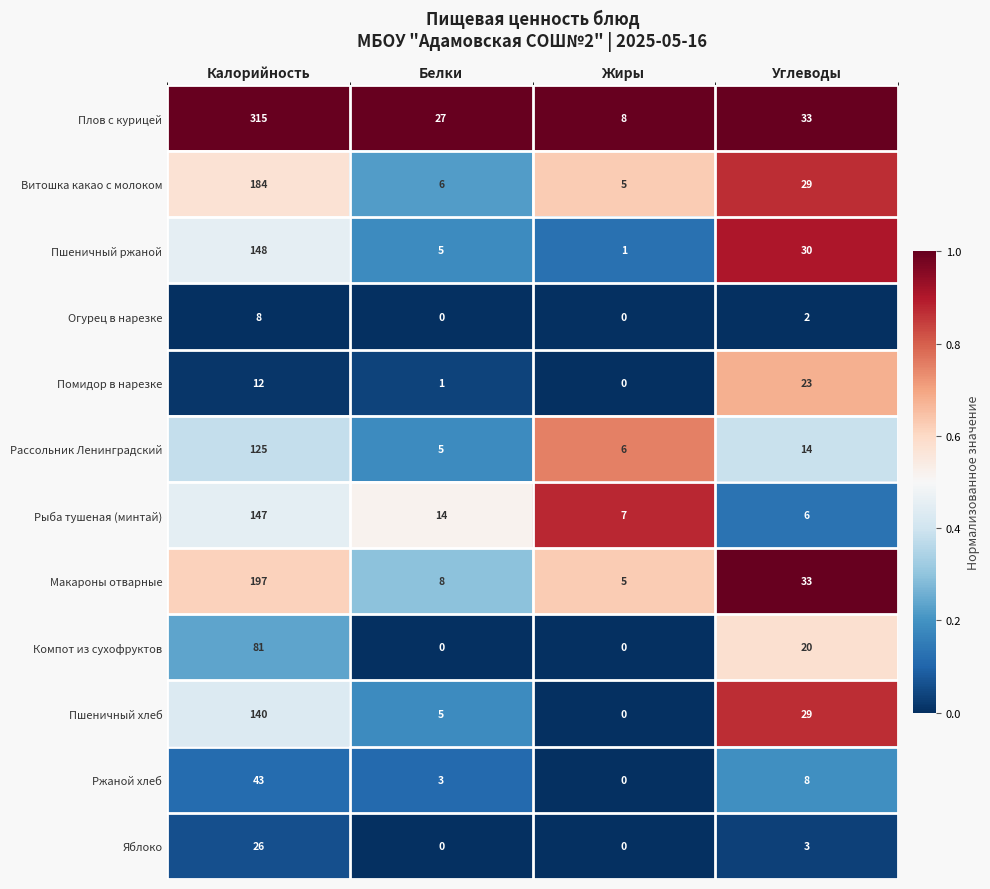

True or false: Компот из сухофруктов has a value of -26 at Жиры.

False